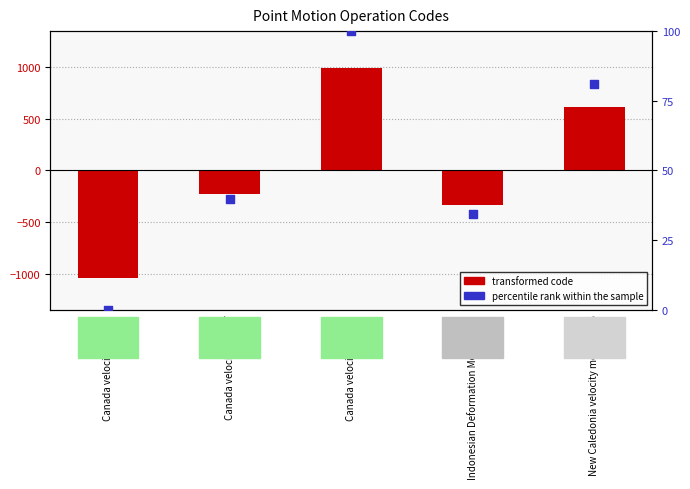

Which series has the widest spread of Y values?

transformed code